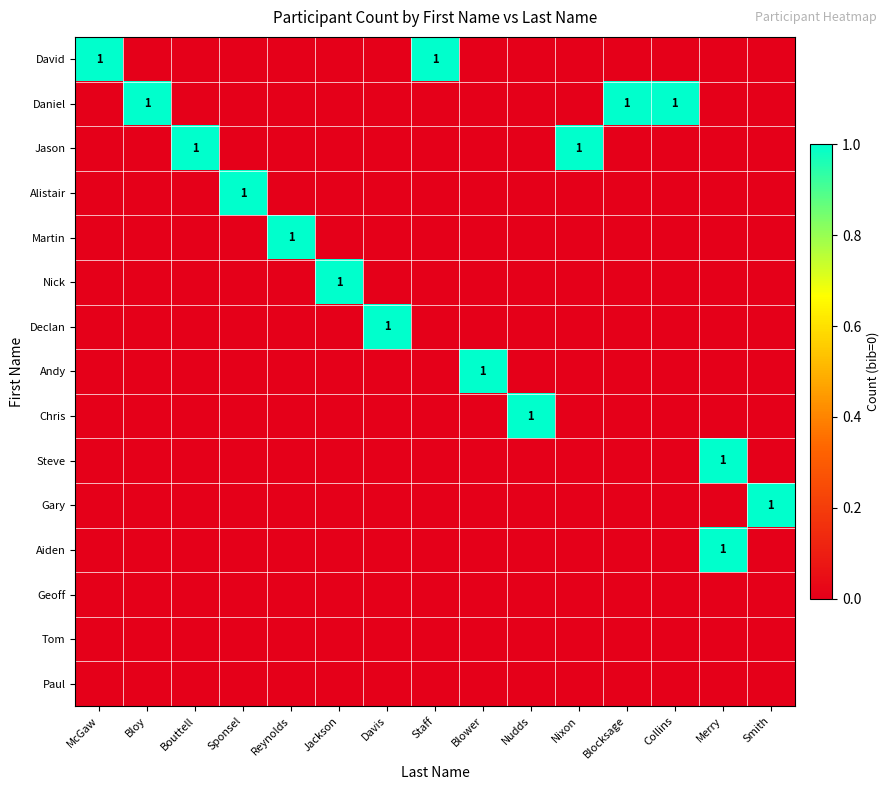

At which category is the sum across all series the highest?

Merry